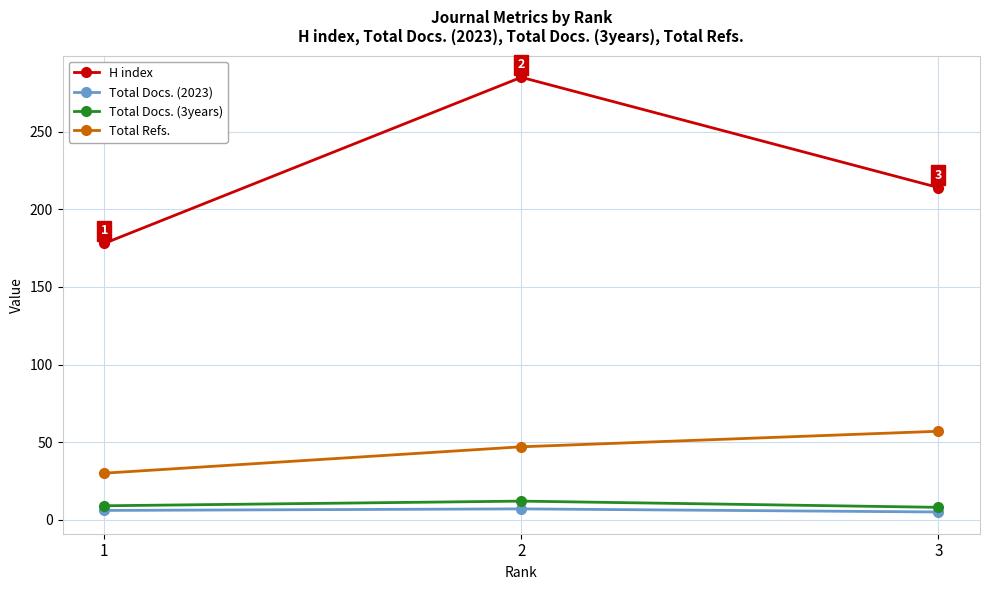

What is the smallest value displayed?

5